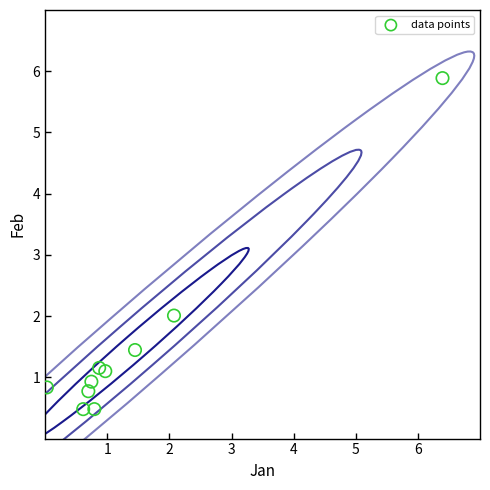

What is the average Y value?

1.5